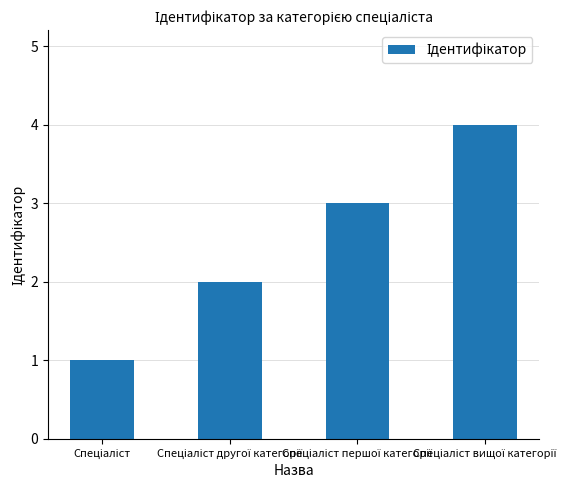

What is the maximum value shown in the chart?

4